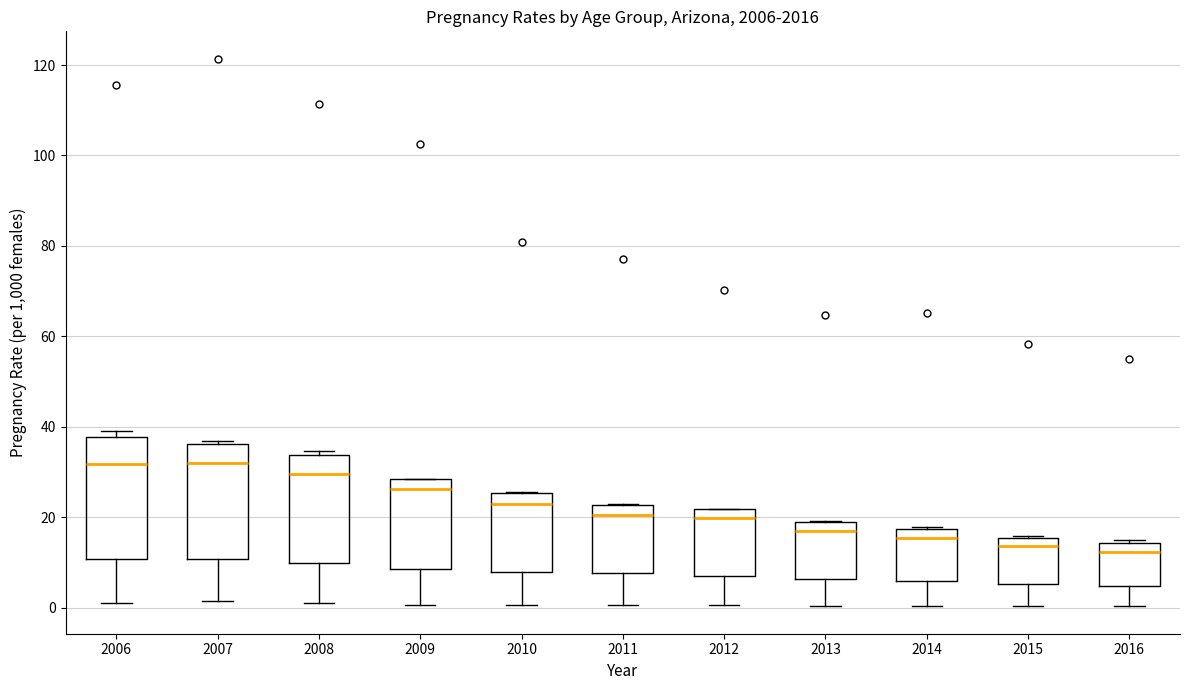

Reading left to right, transcribe this box plot: for each box, give where its median line is, the range the box spans, and where its two whiskers end, as read against the y-axis. The values are not printed on the chart, so give them approximately, as read against the axis.

2006: median 32, box 10 to 38, whiskers 2 to 40
2007: median 32, box 10 to 36, whiskers 2 to 36 (just above the box's upper edge)
2008: median 30, box 10 to 34, whiskers 2 to 34 (just above the box's upper edge)
2009: median 26, box 8 to 28, whiskers 0 to 28
2010: median 22, box 8 to 26, whiskers 0 to 26
2011: median 20, box 8 to 22, whiskers 0 to 24
2012: median 20, box 8 to 22, whiskers 0 to 22
2013: median 16, box 6 to 18, whiskers 0 to 20
2014: median 16, box 6 to 18, whiskers 0 to 18
2015: median 14, box 6 to 16, whiskers 0 to 16
2016: median 12, box 4 to 14, whiskers 0 to 14